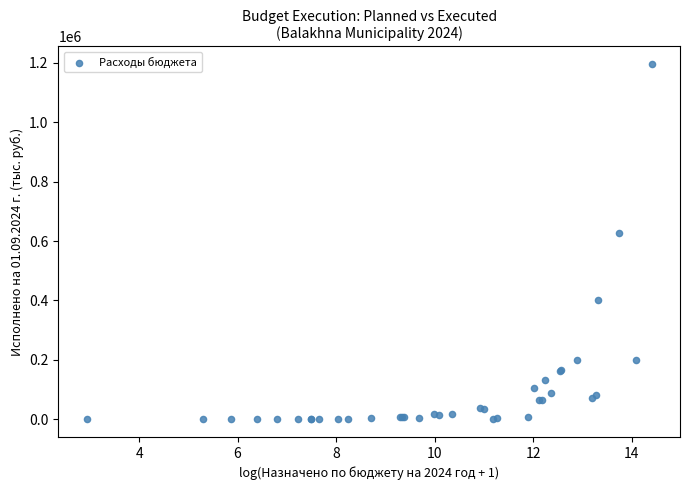

What Y value in the scatter plot is closest to 597640?

628505.9